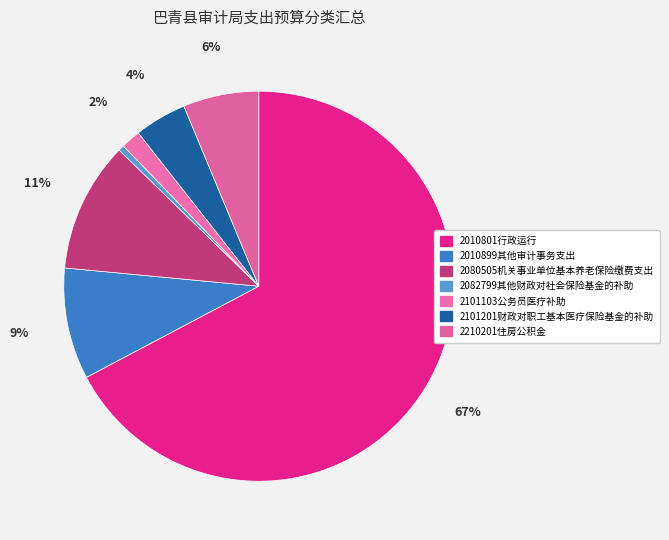

How many segments does this pie chart have?

7